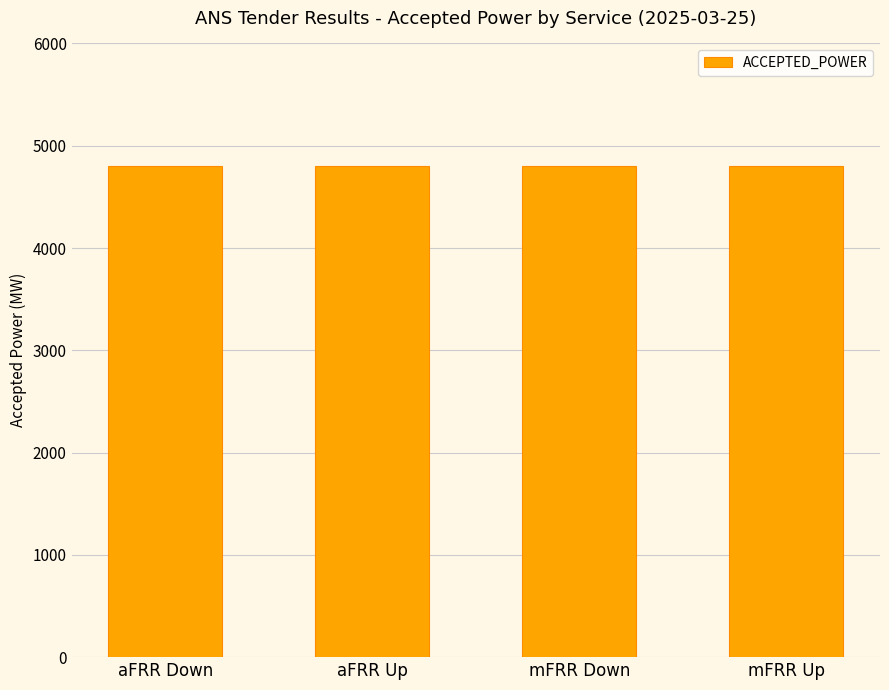

What is the minimum value shown in the chart?

4799